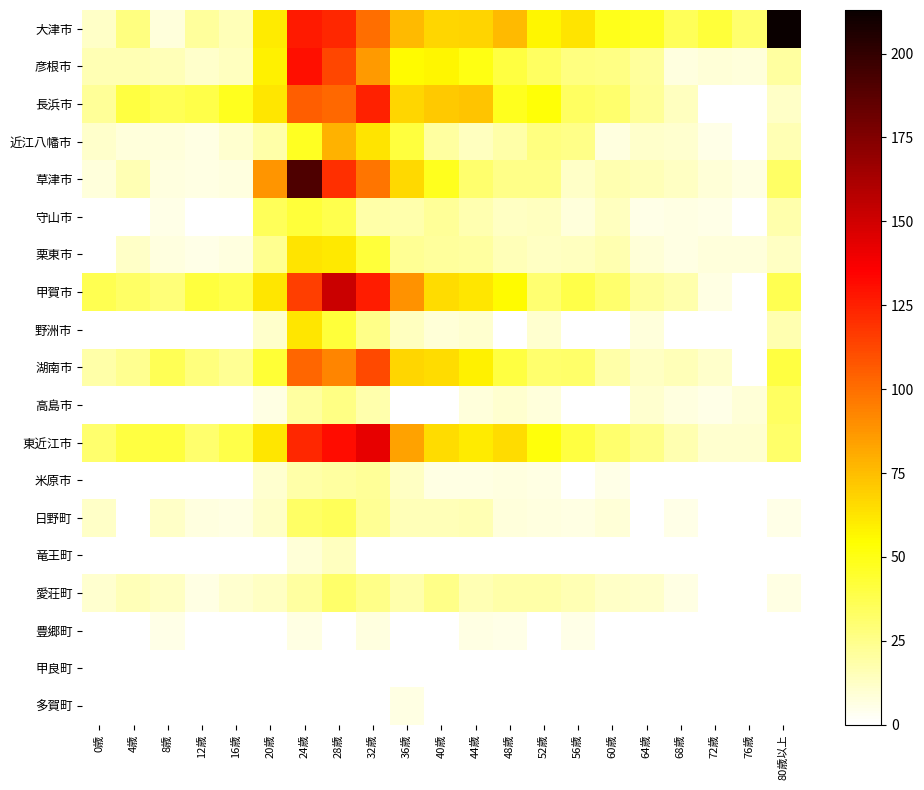

Reading right to left, extract all data points from this chart.

大津市: 80歳以上=213	76歳=31	72歳=42	68歳=35	64歳=47	60歳=49	56歳=63	52歳=57	48歳=76	44歳=68	40歳=67	36歳=76	32歳=100	28歳=123	24歳=127	20歳=60	16歳=15	12歳=21	8歳=8	4歳=27	0歳=12
彦根市: 80歳以上=20	76歳=8	72歳=9	68歳=7	64歳=21	60歳=26	56歳=27	52歳=34	48歳=40	44歳=50	40歳=57	36歳=55	32歳=86	28歳=113	24歳=130	20歳=59	16歳=14	12歳=11	8歳=15	4歳=16	0歳=16
長浜市: 80歳以上=12	76歳=0	72歳=0	68歳=14	64歳=22	60歳=31	56歳=34	52歳=53	48歳=48	44歳=73	40歳=71	36歳=67	32歳=124	28歳=102	24歳=105	20歳=62	16歳=48	12歳=39	8歳=36	4歳=40	0歳=22
近江八幡市: 80歳以上=16	76歳=0	72歳=5	68歳=10	64歳=11	60歳=7	56歳=25	52歳=27	48歳=19	44歳=14	40歳=20	36歳=41	32歳=63	28歳=79	24歳=47	20歳=19	16歳=10	12歳=6	8歳=8	4歳=8	0歳=11
草津市: 80歳以上=33	76歳=6	72歳=9	68歳=13	64歳=15	60歳=17	56歳=12	52歳=25	48歳=25	44歳=31	40歳=48	36歳=66	32歳=98	28歳=120	24歳=191	20歳=88	16歳=7	12歳=6	8歳=7	4歳=16	0歳=8
守山市: 80歳以上=18	76歳=0	72歳=5	68歳=6	64歳=5	60歳=14	56歳=8	52歳=14	48歳=13	44歳=17	40歳=22	36歳=18	32歳=19	28歳=38	24歳=42	20歳=35	16歳=0	12歳=0	8歳=5	4歳=0	0歳=0
栗東市: 80歳以上=13	76歳=8	72歳=8	68歳=6	64歳=9	60歳=17	56歳=14	52歳=13	48歳=15	44歳=20	40歳=21	36歳=23	32歳=42	28歳=61	24歳=63	20歳=24	16歳=7	12歳=5	8歳=7	4歳=12	0歳=0
甲賀市: 80歳以上=37	76歳=0	72歳=6	68歳=18	64歳=21	60歳=31	56歳=39	52歳=30	48歳=55	44歳=62	40歳=65	36歳=89	32歳=126	28歳=152	24歳=115	20歳=62	16歳=38	12歳=41	8歳=29	4歳=33	0歳=37
野洲市: 80歳以上=17	76歳=0	72歳=0	68歳=0	64歳=8	60歳=0	56歳=0	52歳=10	48歳=0	44歳=10	40歳=9	36歳=14	32歳=25	28歳=42	24歳=62	20歳=11	16歳=0	12歳=0	8歳=0	4歳=0	0歳=0
湖南市: 80歳以上=40	76歳=0	72歳=11	68歳=15	64歳=13	60歳=19	56歳=32	52歳=31	48歳=40	44歳=59	40歳=65	36歳=67	32歳=112	28歳=93	24歳=103	20歳=43	16歳=23	12歳=28	8歳=36	4歳=24	0歳=19
高島市: 80歳以上=34	76歳=9	72歳=5	68歳=7	64歳=10	60歳=0	56歳=0	52歳=8	48歳=10	44歳=8	40歳=0	36歳=0	32歳=18	28歳=26	24歳=20	20歳=6	16歳=0	12歳=0	8歳=0	4歳=0	0歳=0
東近江市: 80歳以上=32	76歳=10	72歳=10	68歳=17	64歳=25	60歳=31	56歳=40	52歳=52	48歳=65	44歳=60	40歳=65	36歳=84	32歳=143	28歳=131	24歳=123	20歳=62	16歳=39	12歳=31	8歳=41	4歳=40	0歳=31
米原市: 80歳以上=0	76歳=0	72歳=0	68歳=0	64歳=0	60歳=5	56歳=0	52歳=6	48歳=7	44歳=6	40歳=6	36歳=13	32歳=22	28歳=20	24歳=19	20歳=10	16歳=0	12歳=0	8歳=0	4歳=0	0歳=0
日野町: 80歳以上=5	76歳=0	72歳=0	68歳=5	64歳=0	60歳=9	56歳=6	52歳=7	48歳=8	44歳=16	40歳=15	36歳=15	32歳=23	28歳=35	24歳=33	20歳=12	16歳=6	12歳=7	8歳=12	4歳=0	0歳=12
竜王町: 80歳以上=0	76歳=0	72歳=0	68歳=0	64歳=0	60歳=0	56歳=0	52歳=0	48歳=0	44歳=0	40歳=0	36歳=0	32歳=0	28歳=14	24歳=9	20歳=0	16歳=0	12歳=0	8歳=0	4歳=0	0歳=0
愛荘町: 80歳以上=6	76歳=0	72歳=0	68歳=6	64歳=11	60歳=12	56歳=16	52歳=19	48歳=19	44歳=16	40歳=25	36歳=18	32歳=25	28歳=32	24歳=20	20歳=13	16歳=10	12歳=6	8歳=13	4歳=15	0歳=10
豊郷町: 80歳以上=0	76歳=0	72歳=0	68歳=0	64歳=0	60歳=0	56歳=5	52歳=0	48歳=5	44歳=6	40歳=0	36歳=0	32歳=7	28歳=0	24歳=6	20歳=0	16歳=0	12歳=0	8歳=5	4歳=0	0歳=0
甲良町: 80歳以上=0	76歳=0	72歳=0	68歳=0	64歳=0	60歳=0	56歳=0	52歳=0	48歳=0	44歳=0	40歳=0	36歳=0	32歳=0	28歳=0	24歳=0	20歳=0	16歳=0	12歳=0	8歳=0	4歳=0	0歳=0
多賀町: 80歳以上=0	76歳=0	72歳=0	68歳=0	64歳=0	60歳=0	56歳=0	52歳=0	48歳=0	44歳=0	40歳=0	36歳=6	32歳=0	28歳=0	24歳=0	20歳=0	16歳=0	12歳=0	8歳=0	4歳=0	0歳=0